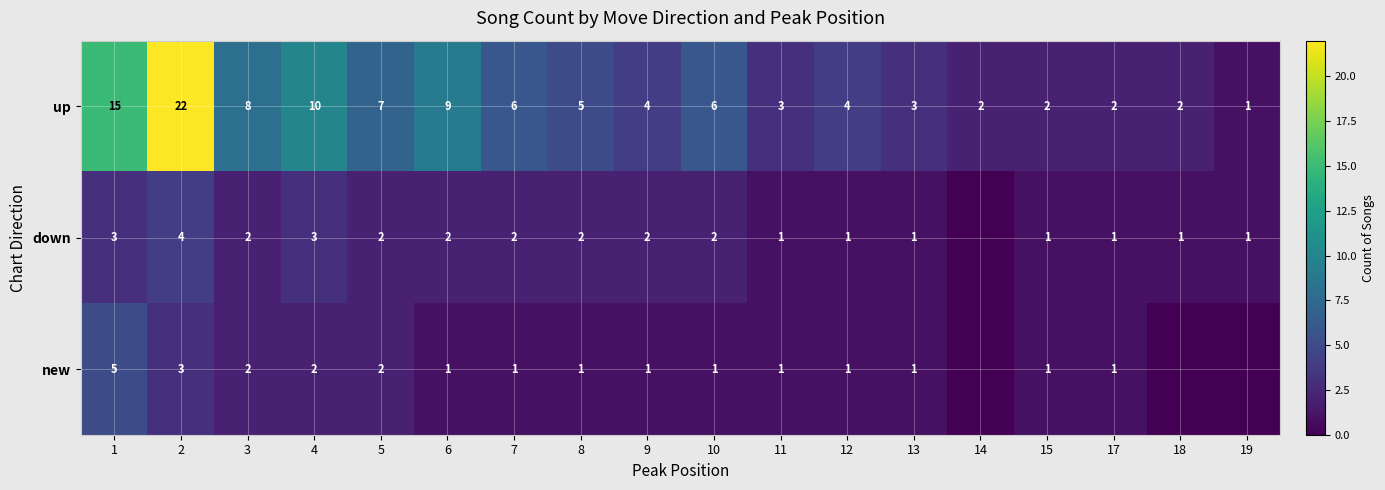

Rank the series at 9 from lowest to highest value.

new, down, up